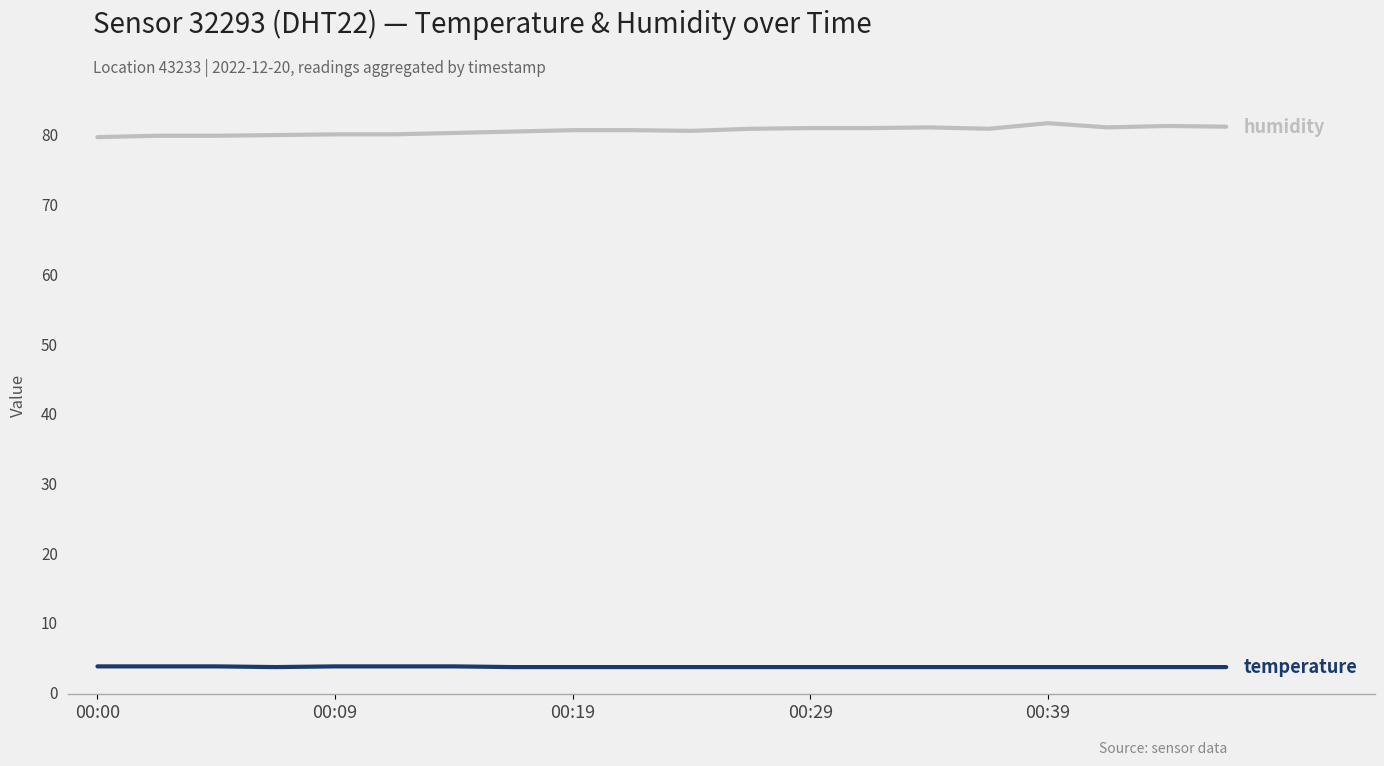

What is the maximum value shown in the chart?

81.6